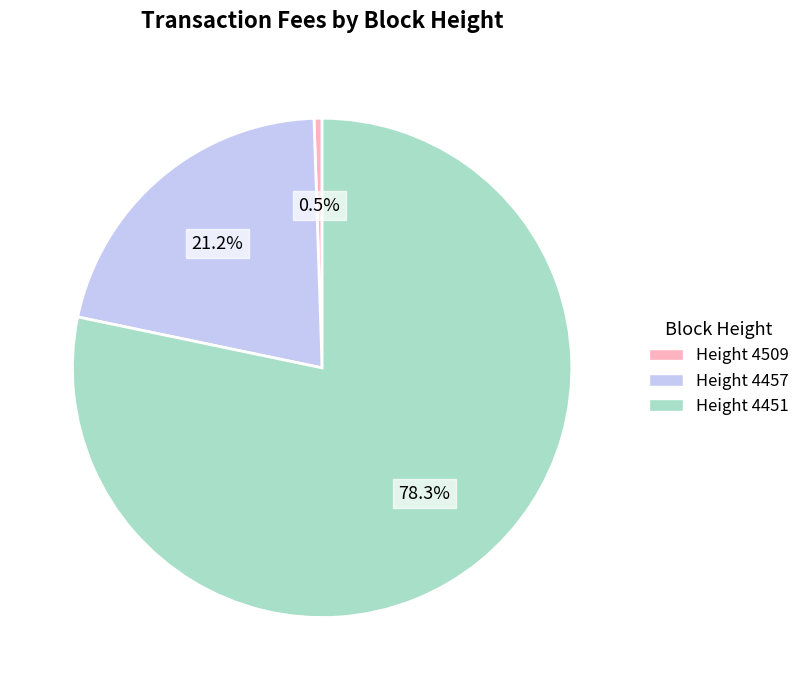

Rank the categories by value from lowest to highest.

Height 4509, Height 4457, Height 4451